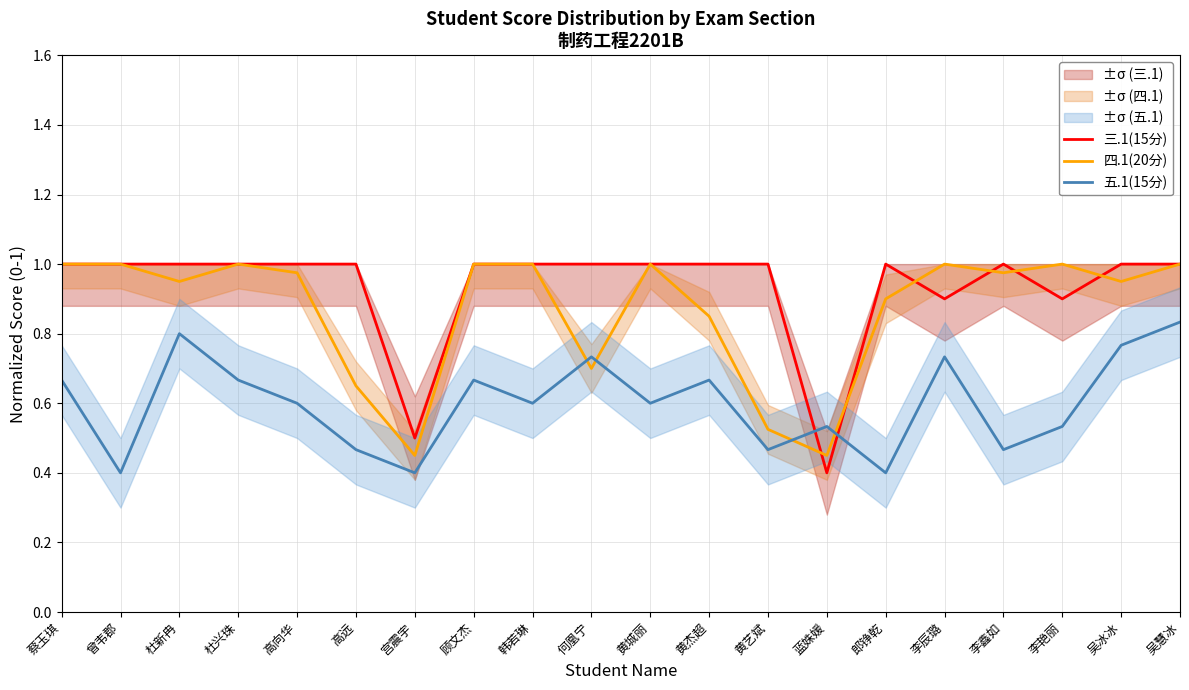

What is the label of the 4th point from the right?

李鑫如